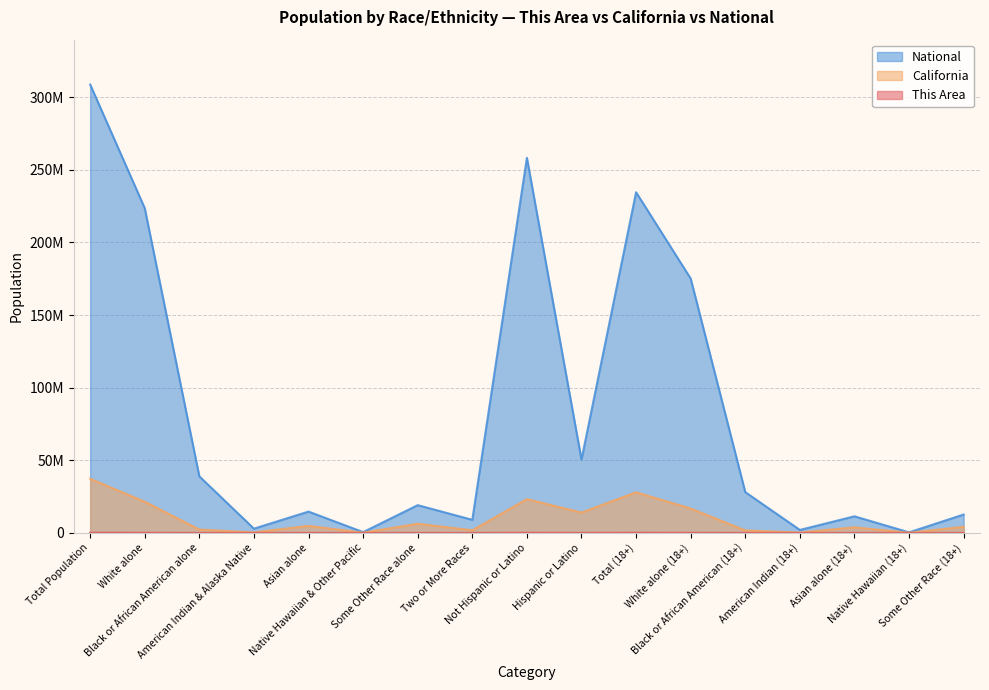

The California series shows 105937 at Native Hawaiian (18+). True or false?

True